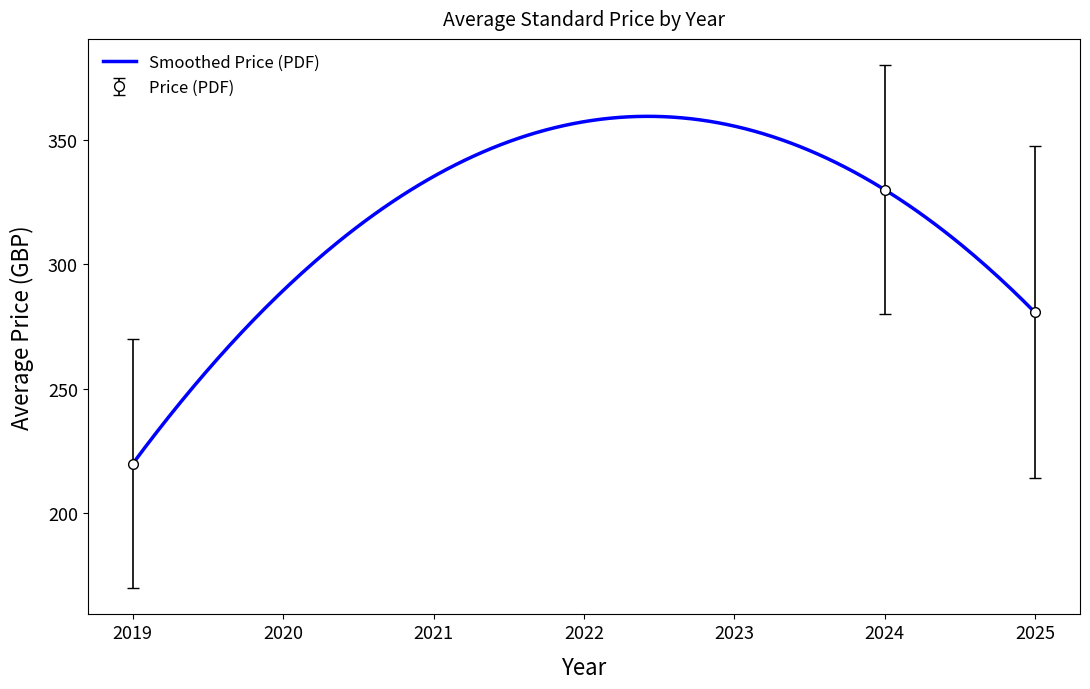

True or false: Price (PDF) has a value of 186 at 14.

False